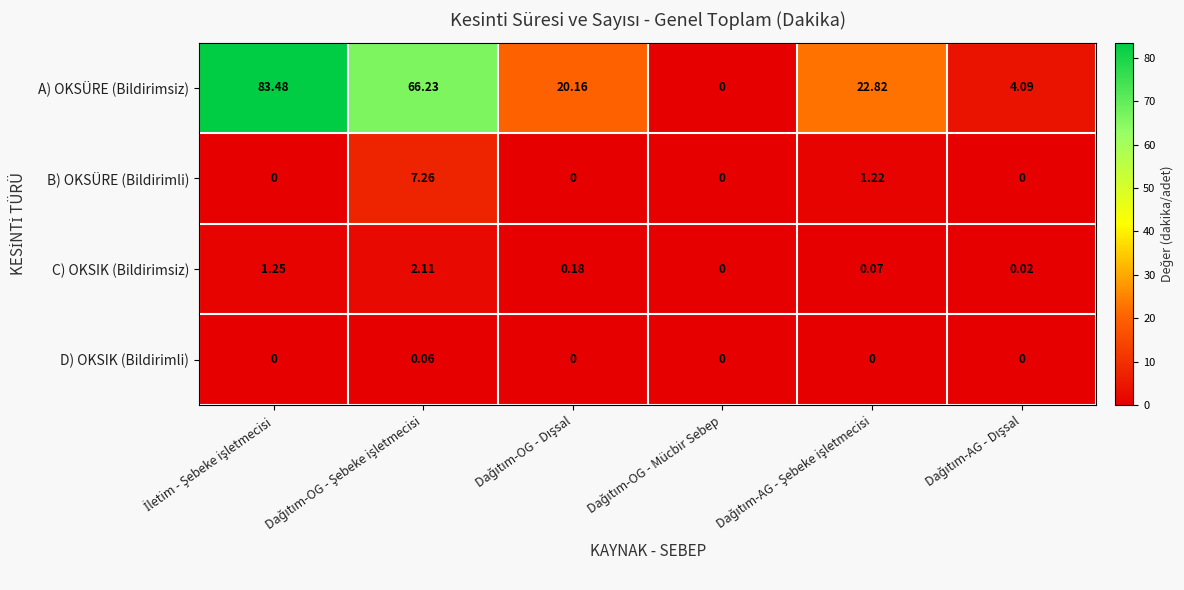

Which series has the widest spread of values?

A) OKSÜRE (Bildirimsiz)